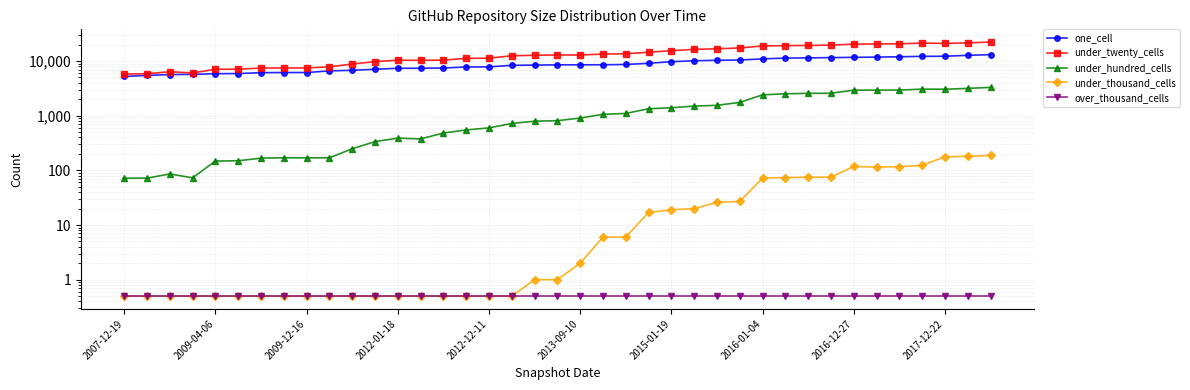

What is the sum of the over_thousand_cells values at 37 and 13?

1.0